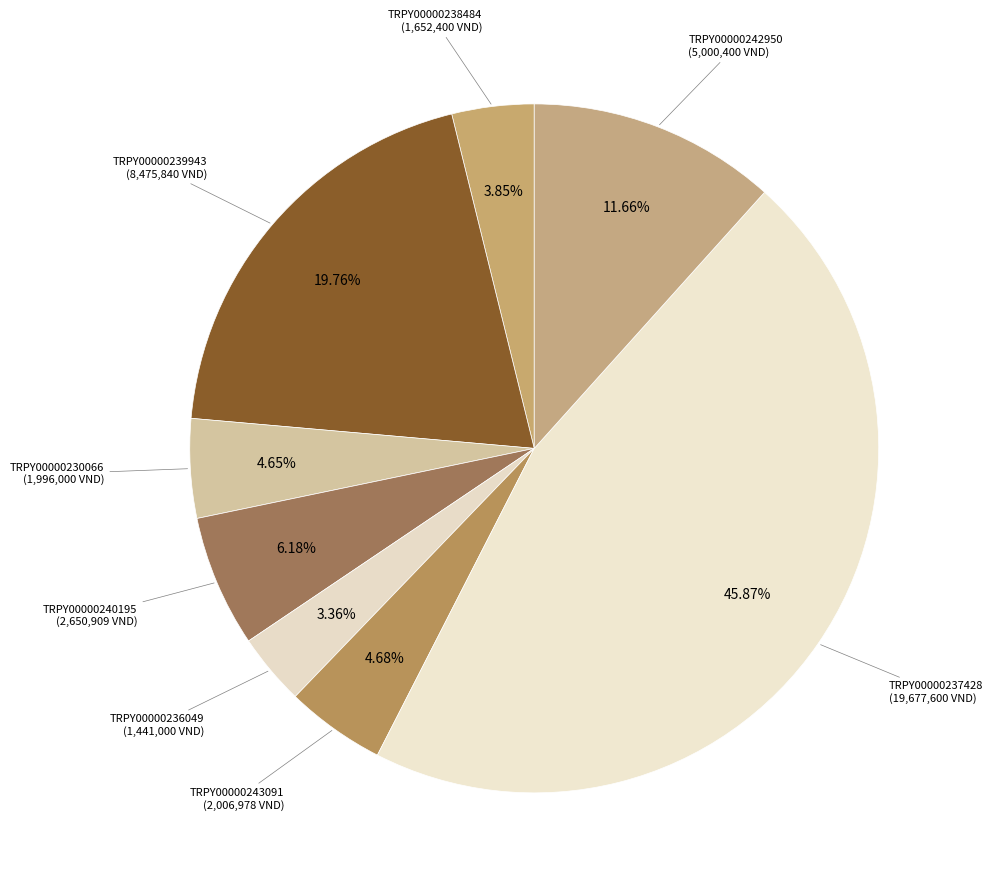

How much of the chart is everything except TRPY00000236049?

96.6%